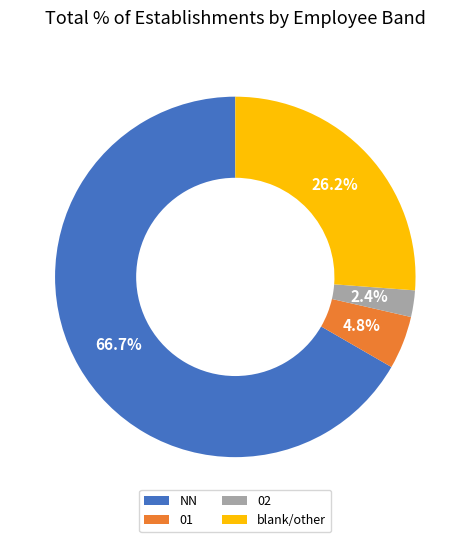

How many slices are in this pie chart?

4